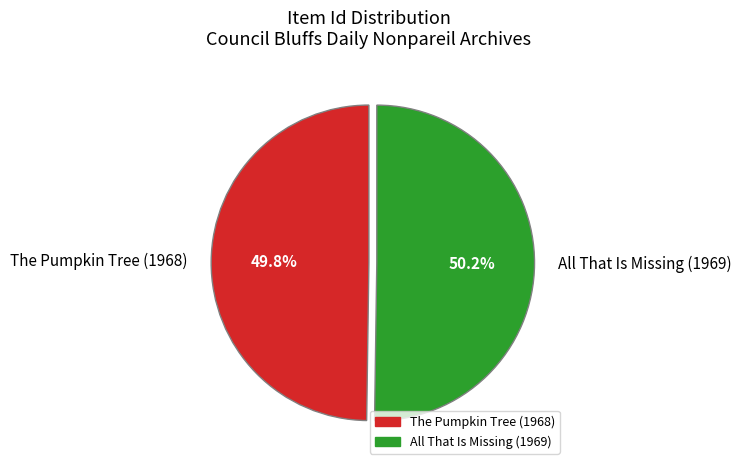

Is there a majority slice in this chart?

Yes